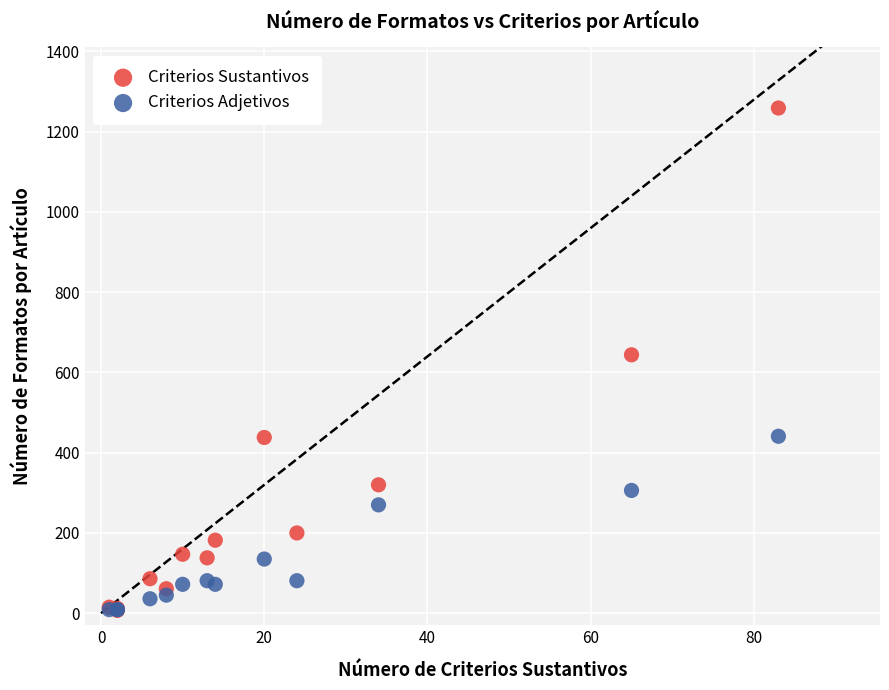

In the Criterios Adjetivos series, what Y value is closest to 225?

270